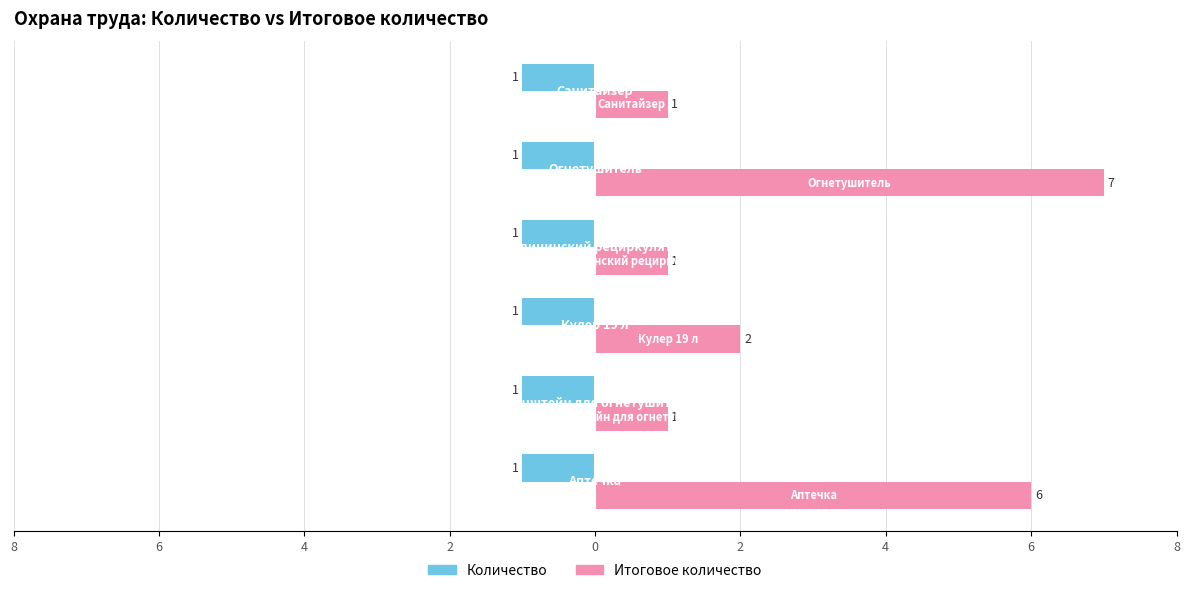

What are all the series names shown in the legend?

Количество, Итоговое количество